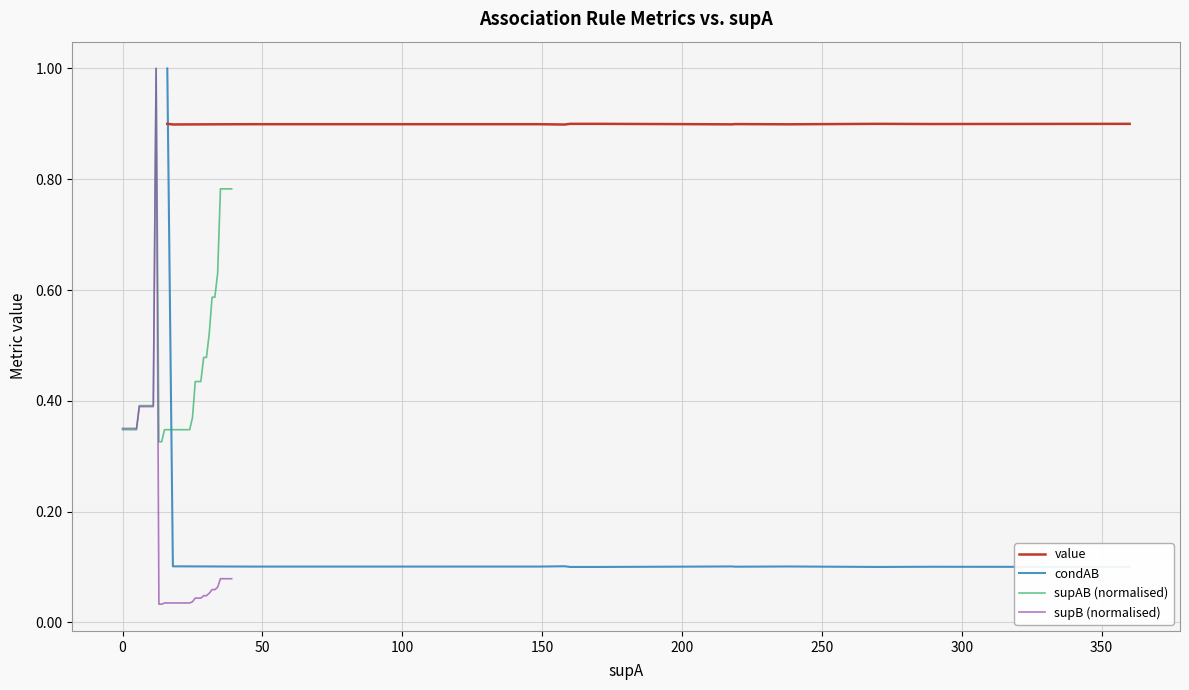

What is the highest value of the supAB (normalised) series?

1.0